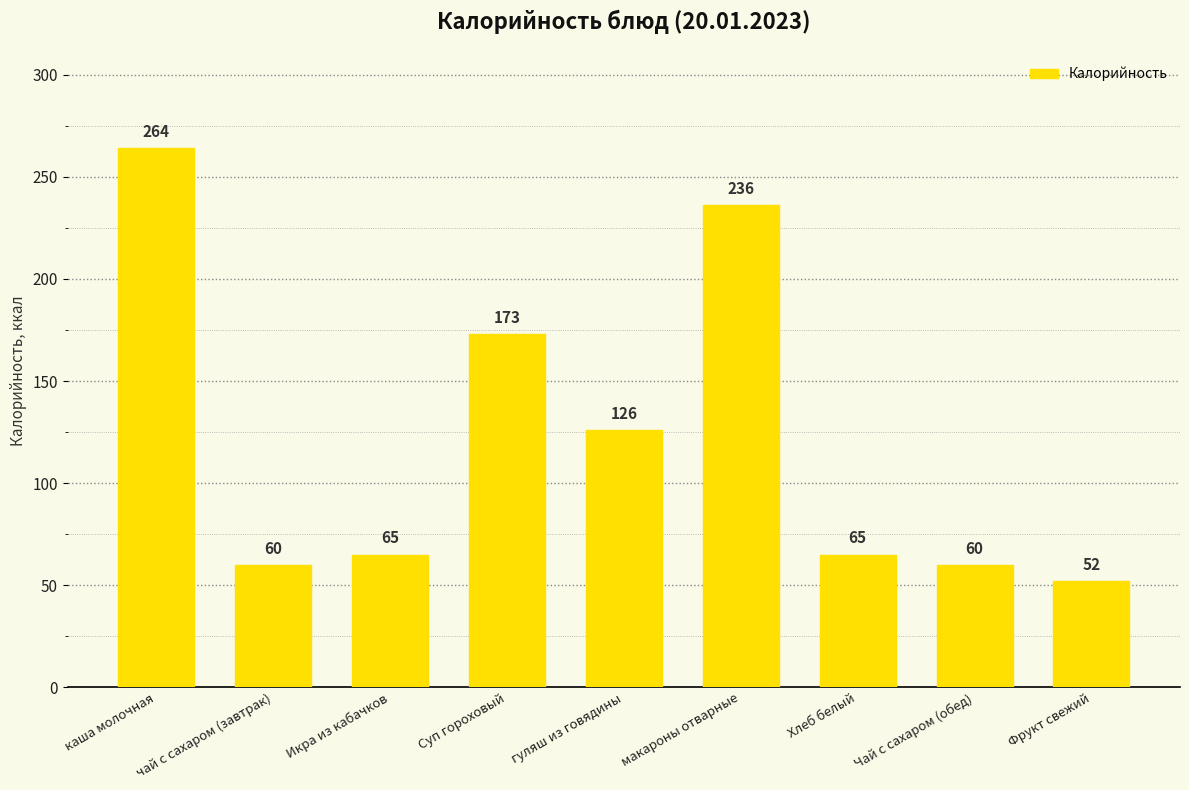

What is the average value?

122